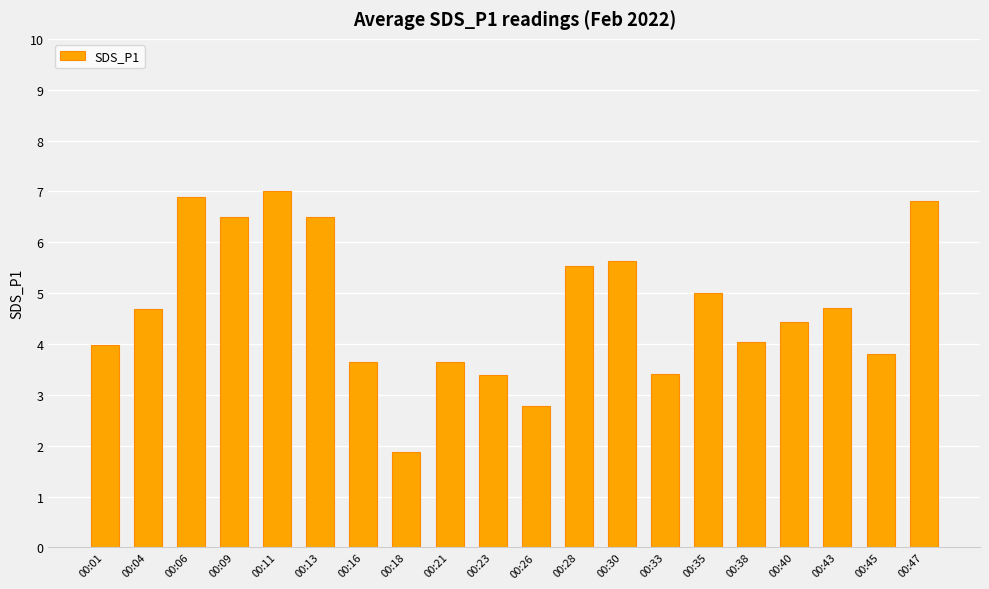

What is the difference between the values at 00:38 and 00:28?

1.5